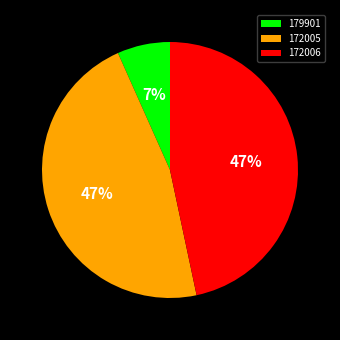

Between 172006 and 179901, which is larger?

172006